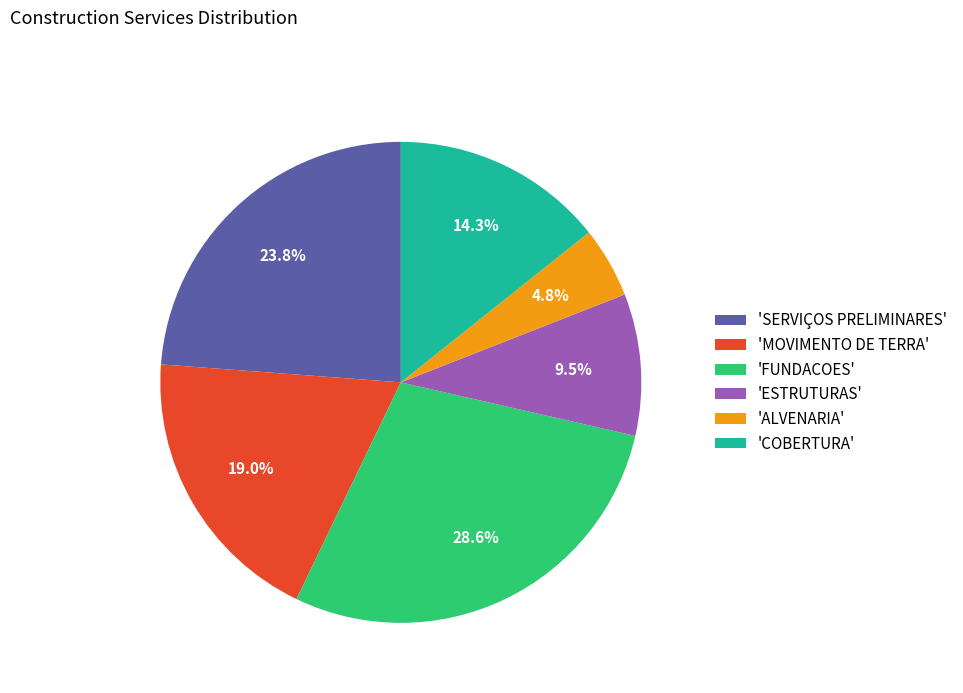

Does 'ALVENARIA' represent more than half of the total?

No